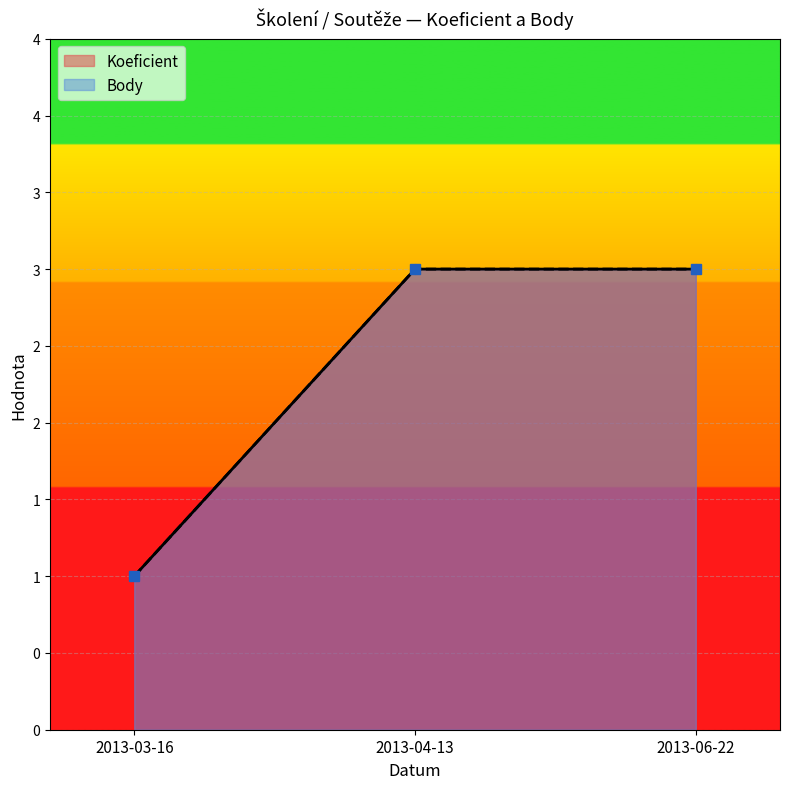

Between 2013-03-16 and 2013-04-13, which series saw the biggest shift?

Koeficient